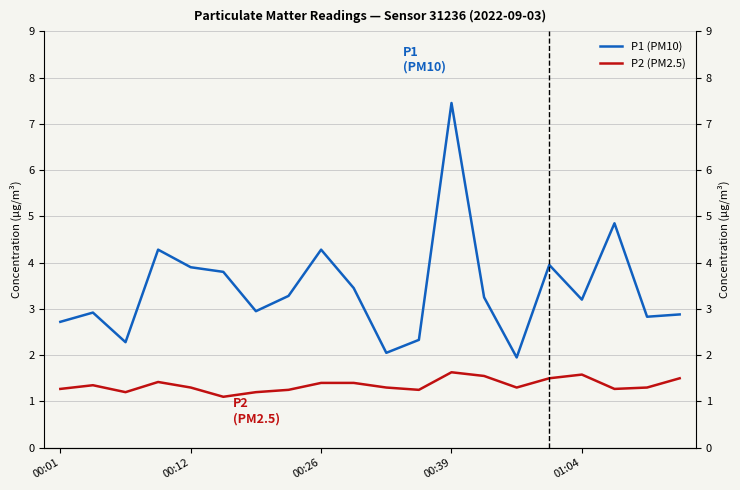

Read the P2 (PM2.5) value at 00:39.

1.6